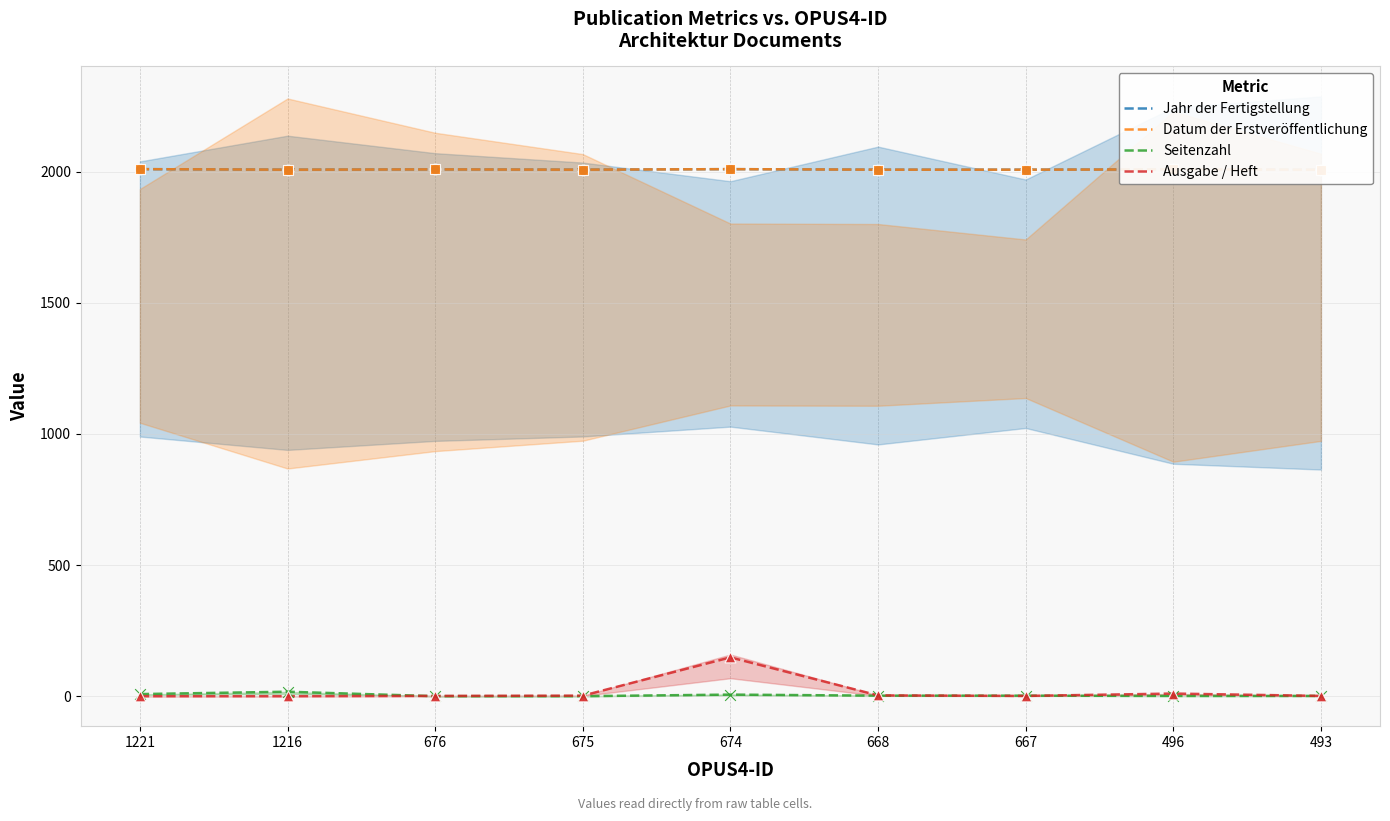

At how many categories does at least one series exceed 1756?

9